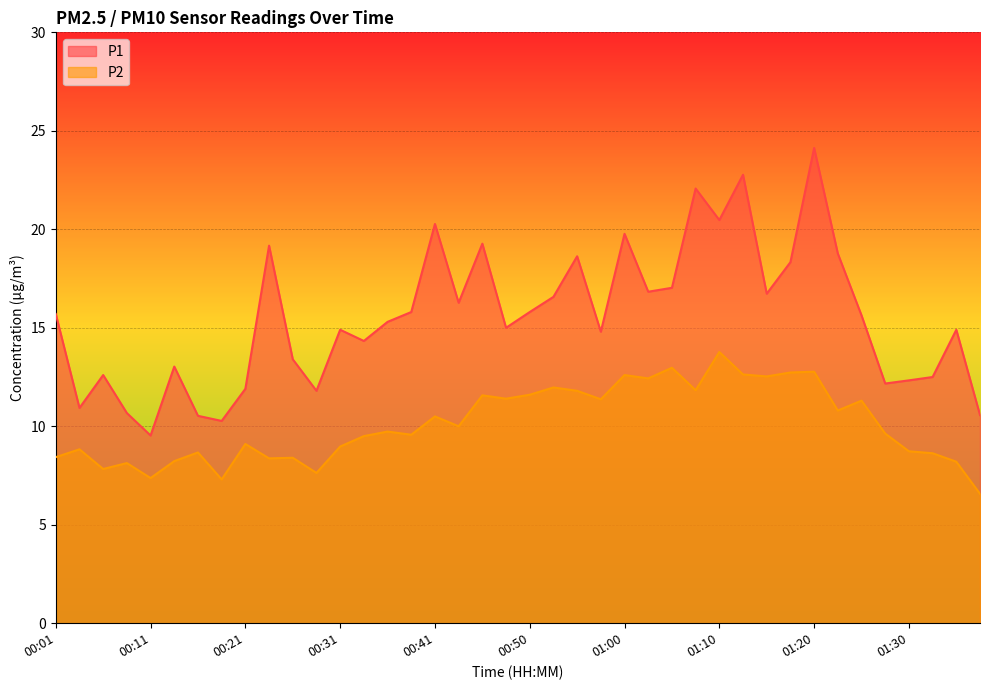

How many interior local valleys does the P1 series have?

12